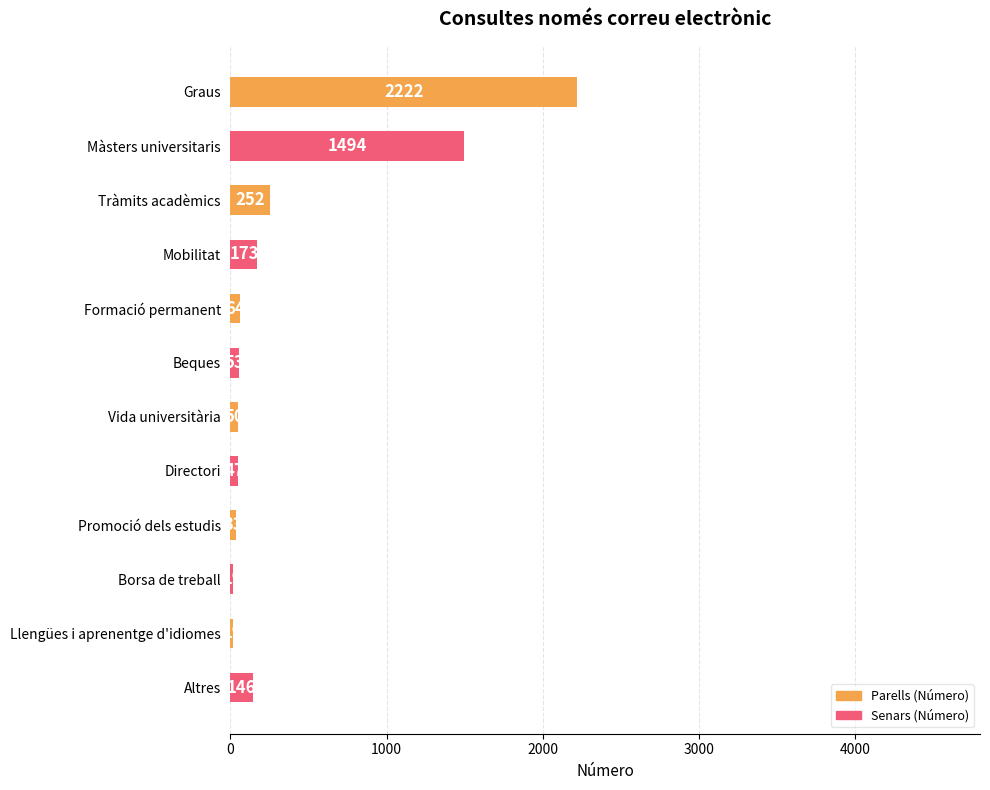

Which has a higher value, Formació permanent or Tràmits acadèmics?

Tràmits acadèmics